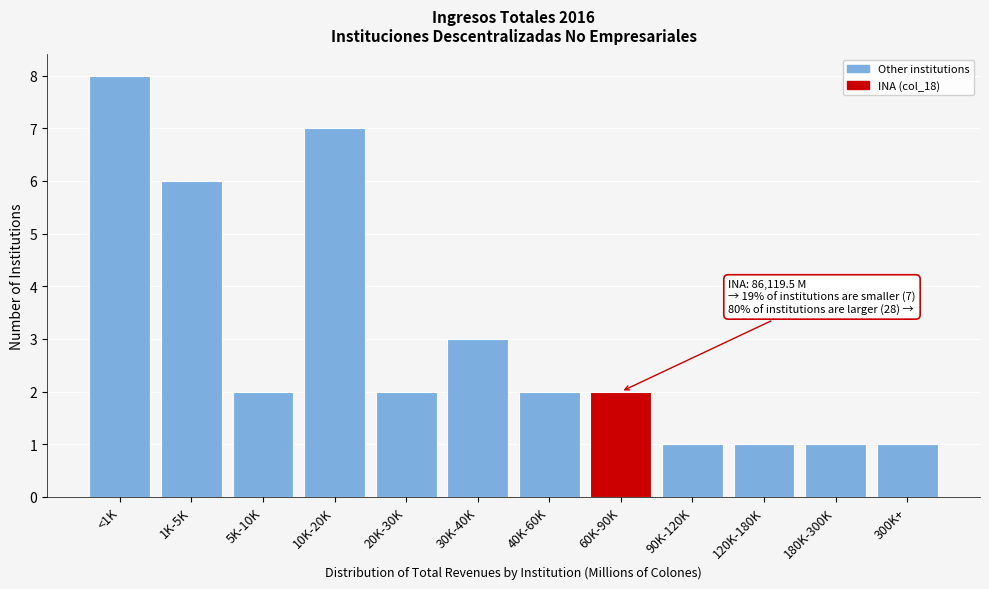

Reading right to left, extract all data points from this chart.

1	1	1	1	2	2	3	2	7	2	6	8